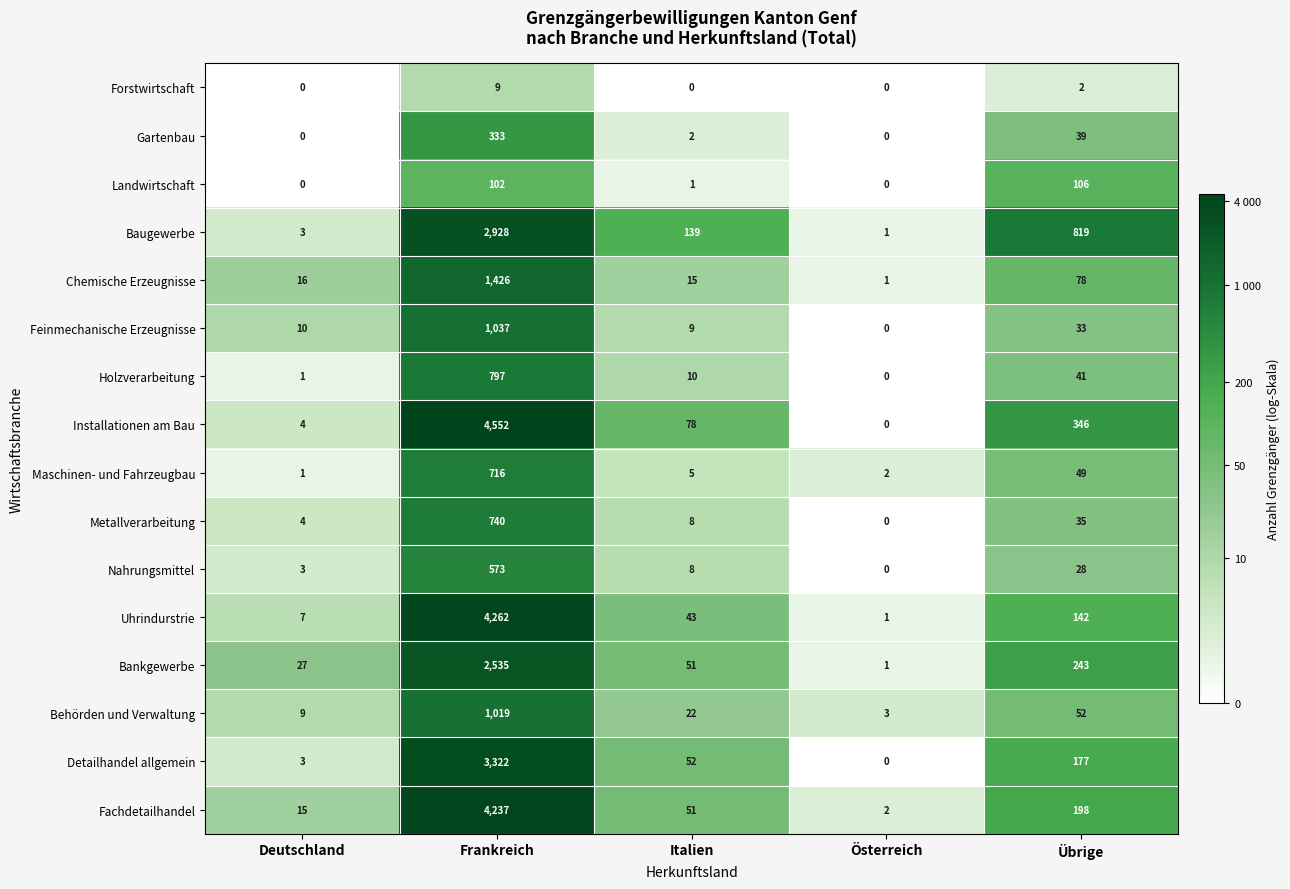

Which series has the widest spread of values?

Installationen am Bau